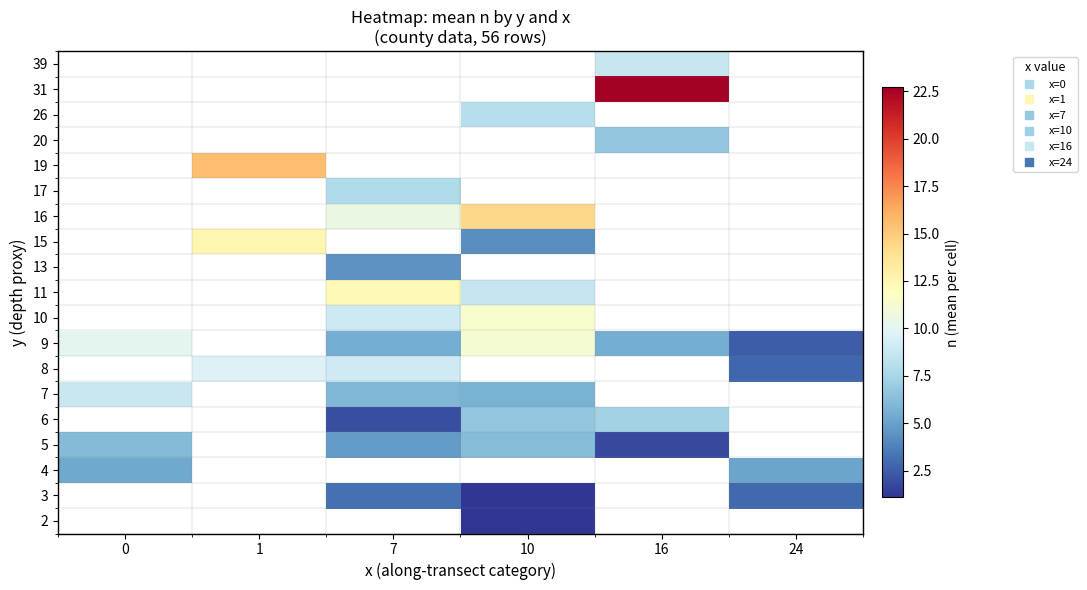

Read the 8 value at 24.

2.8